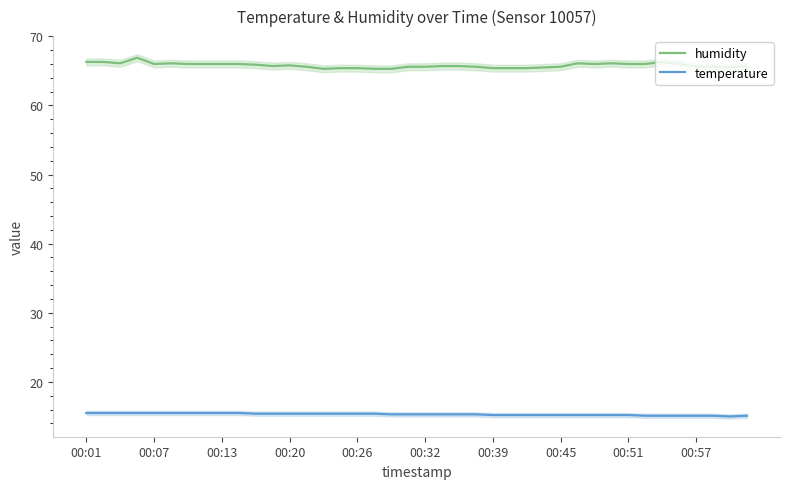

True or false: temperature and humidity cross at least once.

False